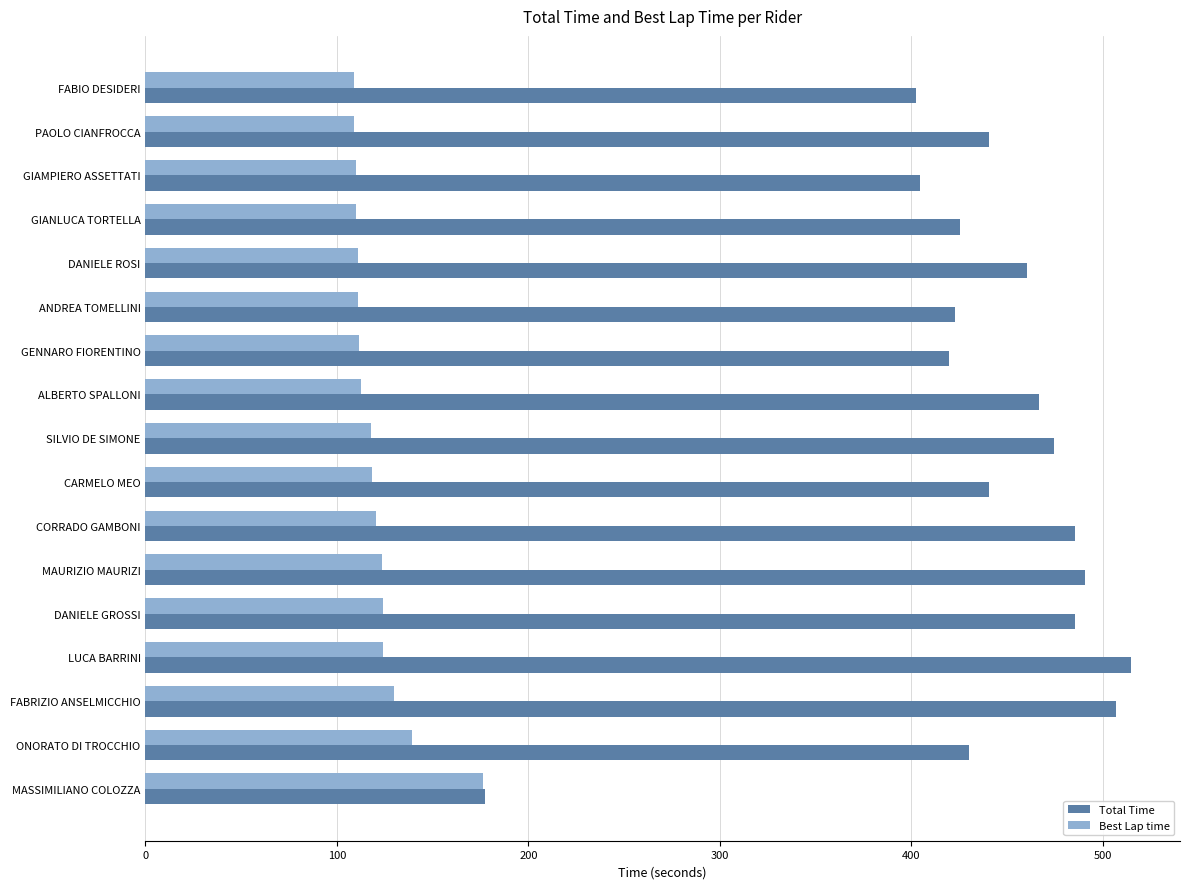

Where is Total Time nearest to the value 345?

FABIO DESIDERI